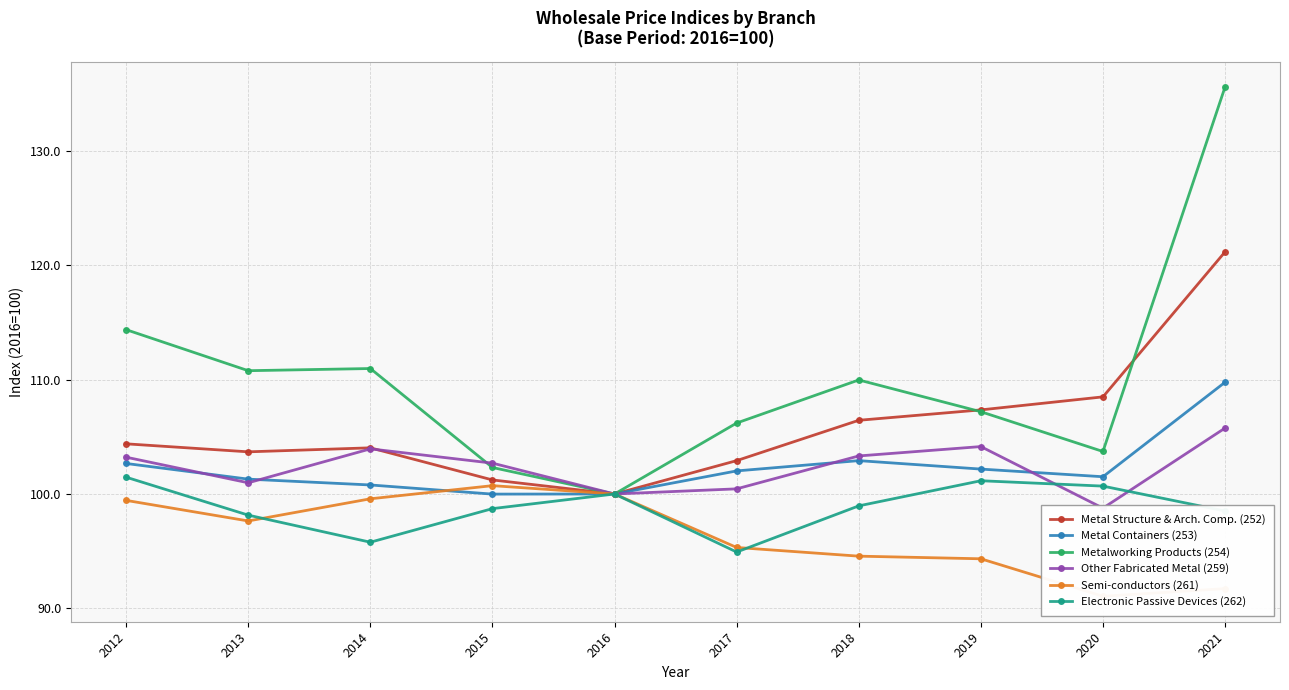

Does the chart display data point markers on the line(s)?

Yes